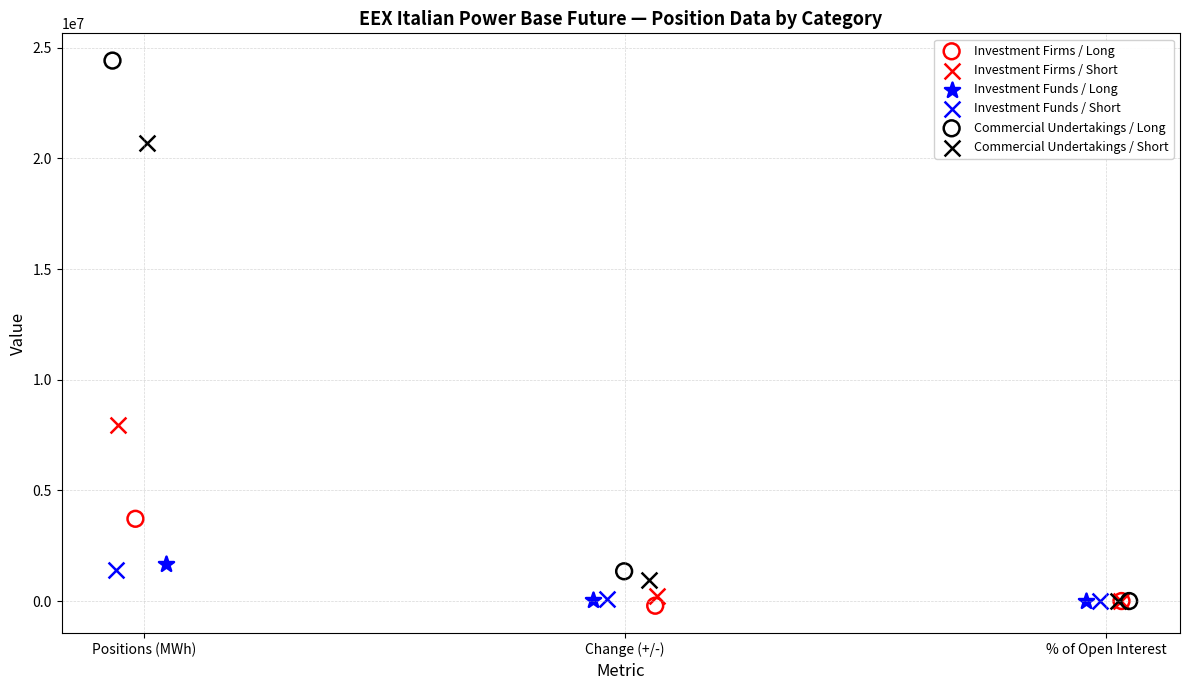

Which series contains the highest Y value?

Commercial Undertakings / Long